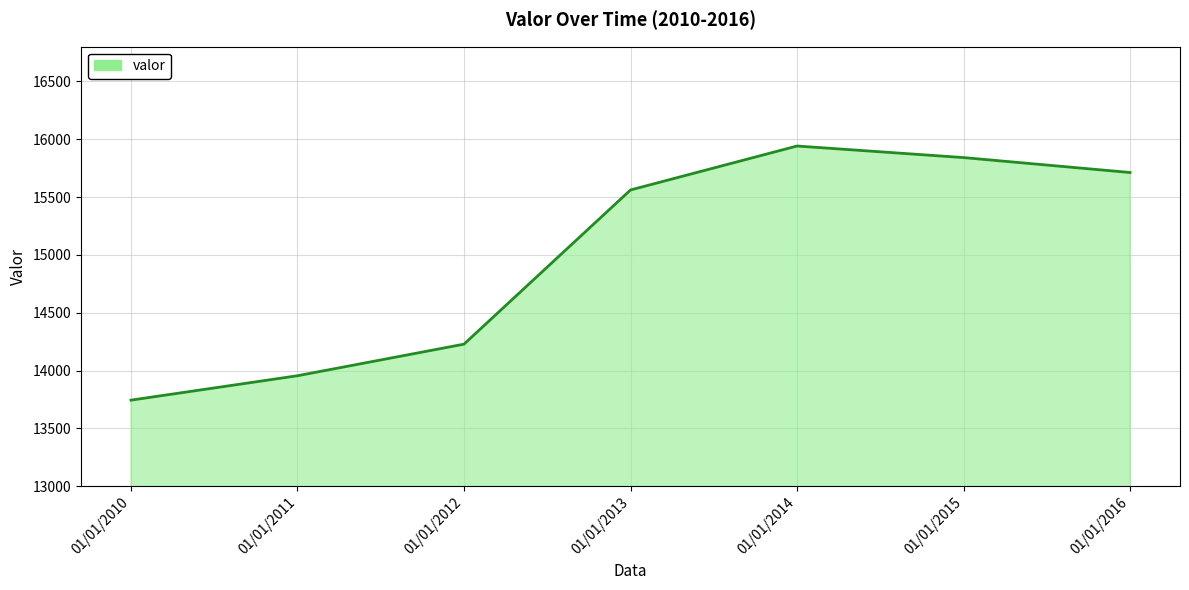

What is the smallest value displayed?

13744